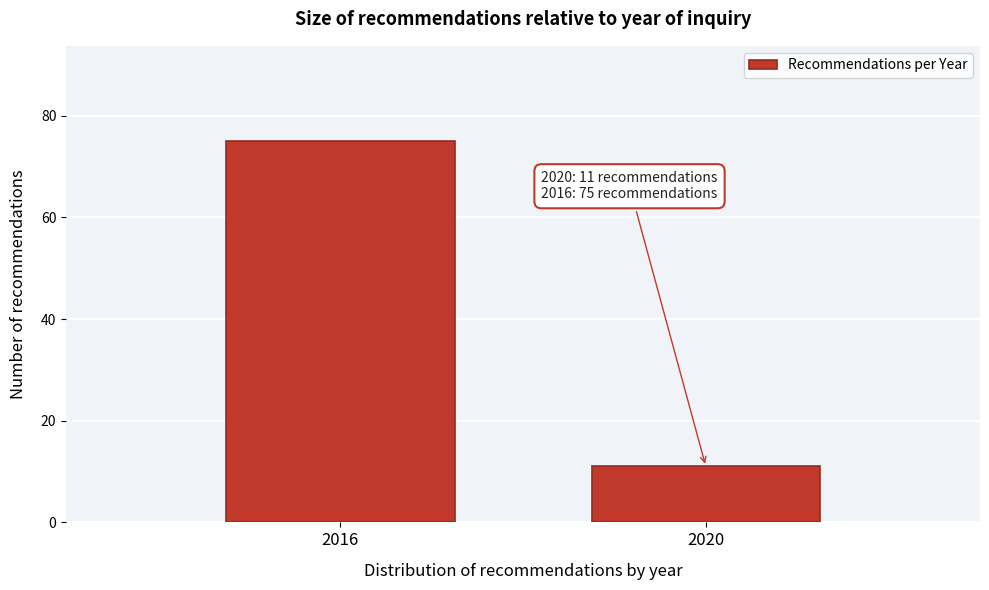

Reading left to right, what are all the values shown in this chart?

2016=75	2020=11